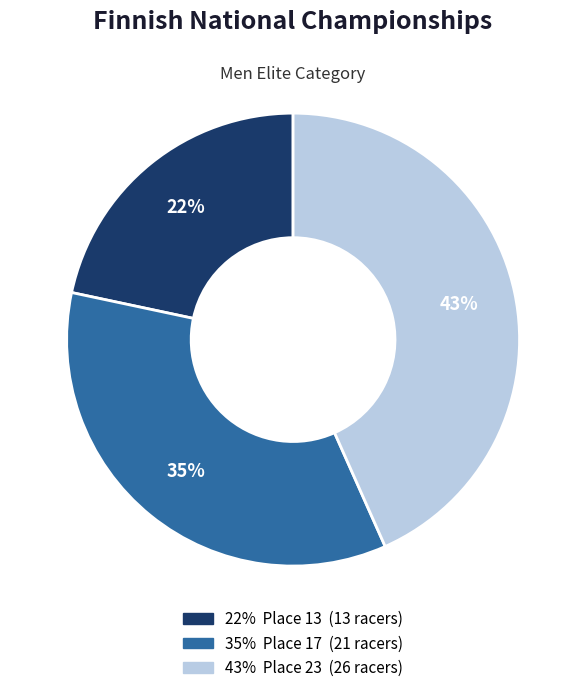

To the nearest percent, what is the average slice percentage?

33%